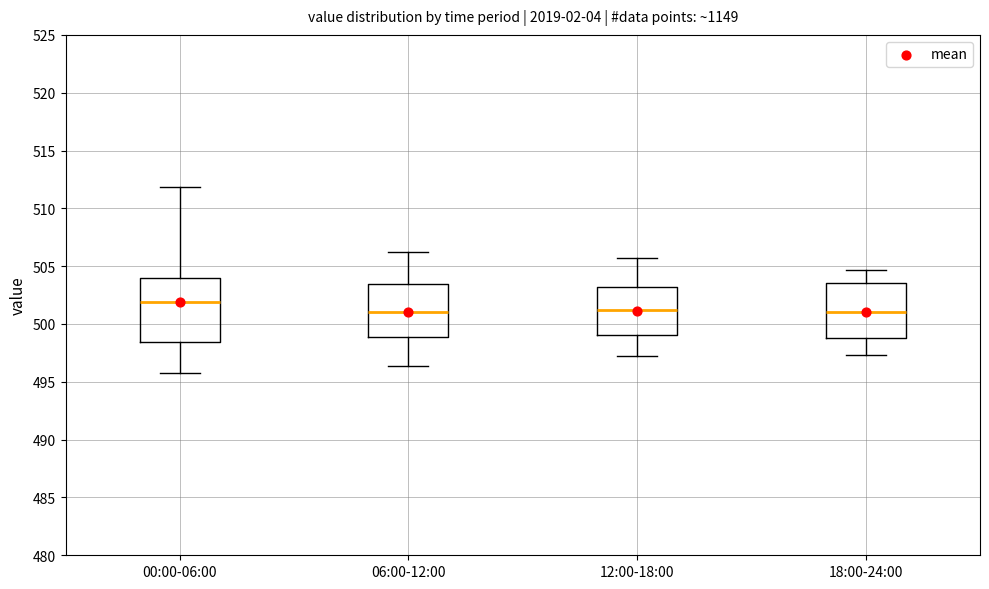

Which box's median line is the highest?

00:00-06:00